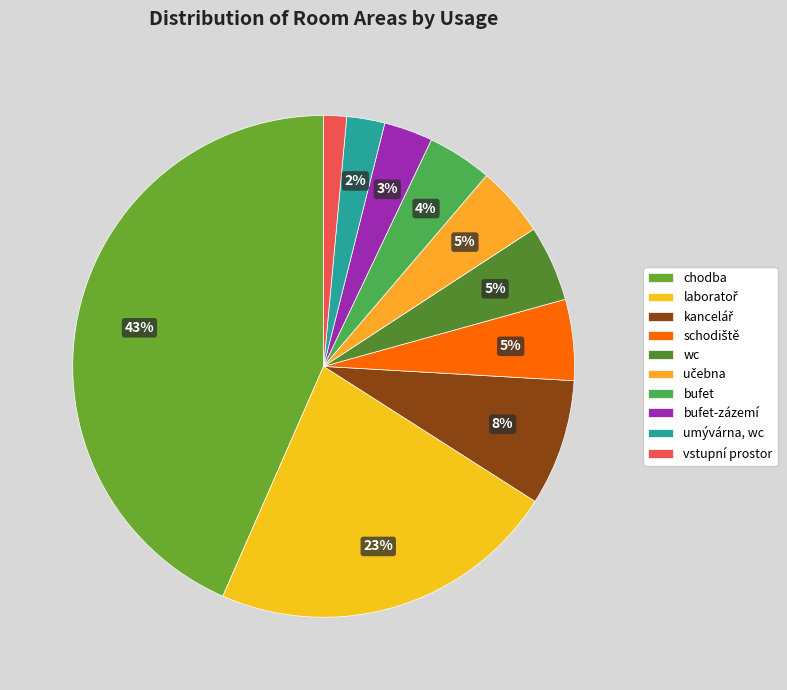

Does vstupní prostor represent more than half of the total?

No